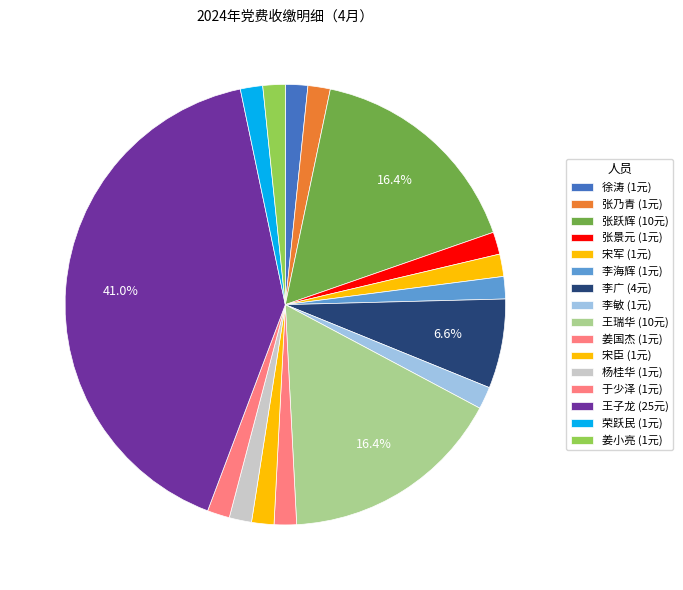

What portion of the pie excludes 徐涛?

98.4%